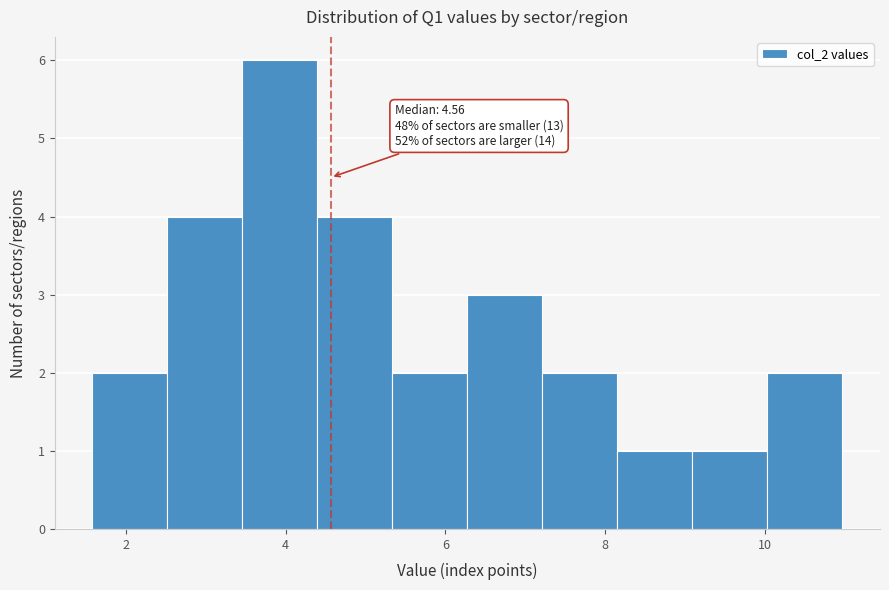

Over which range of the x-axis is the bar tallest?

3.4 to 4.4